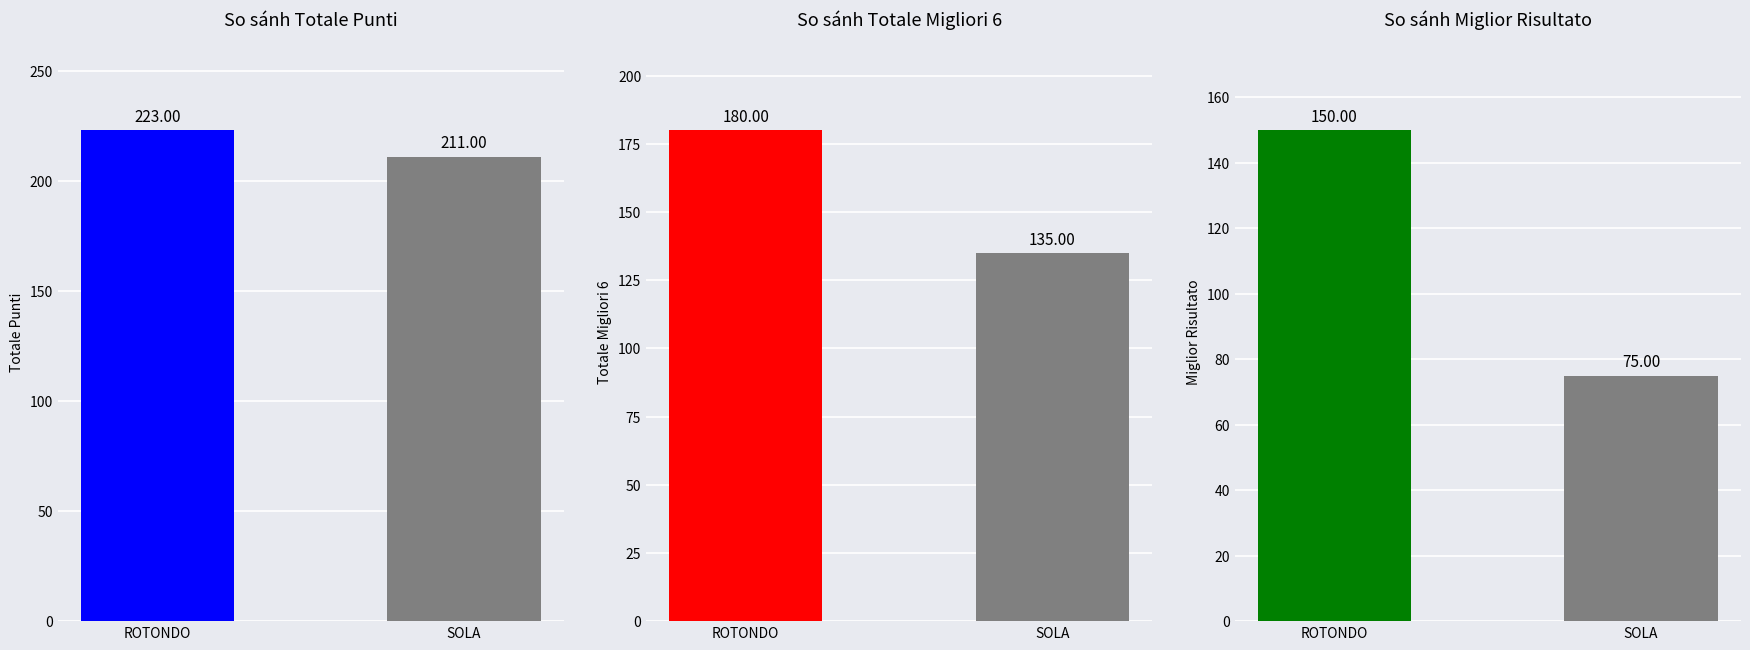

What is the ratio of the value at ROTONDO to the value at SOLA?

2.0